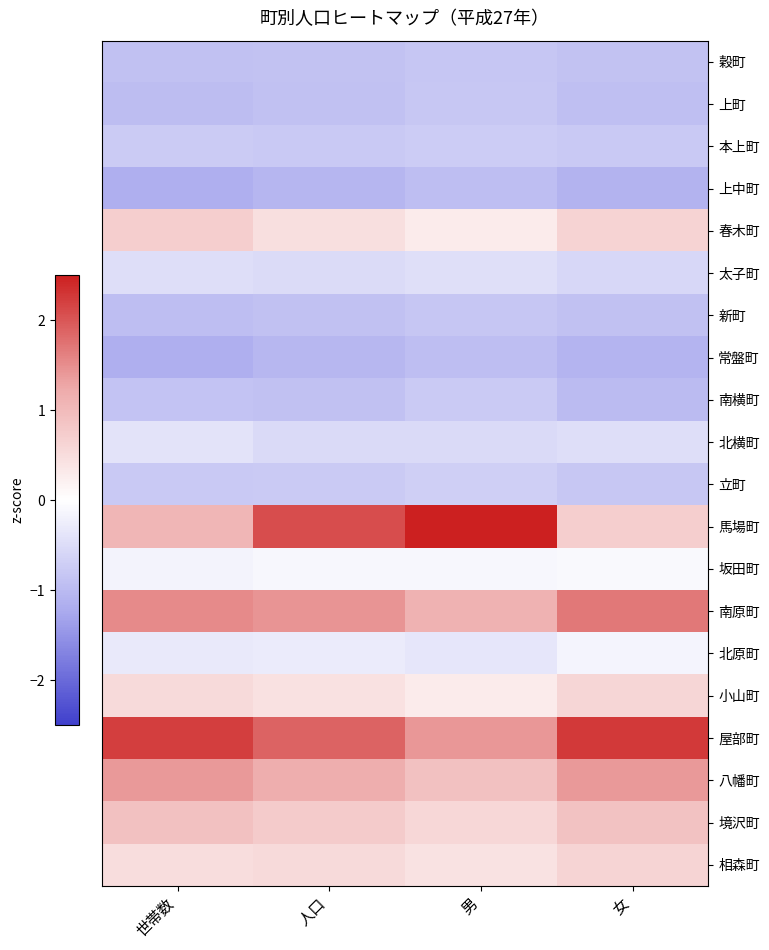

At how many categories does at least one series exceed 2?

4